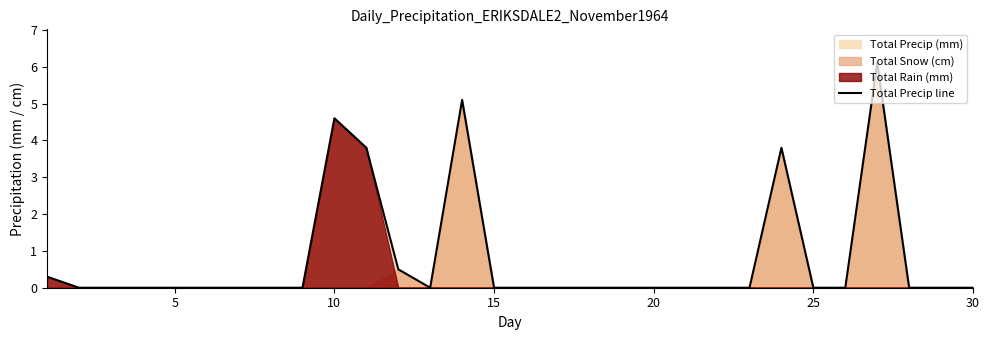

What is the maximum value for Total Precip line?

6.1